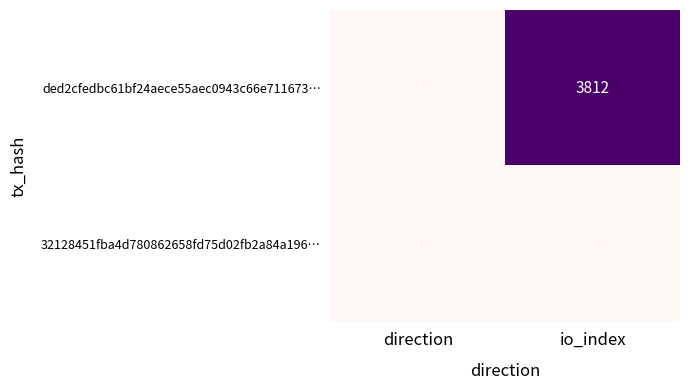

What is the maximum value for ded2cfedbc61bf24aece55aec0943c66e711673…?

3812